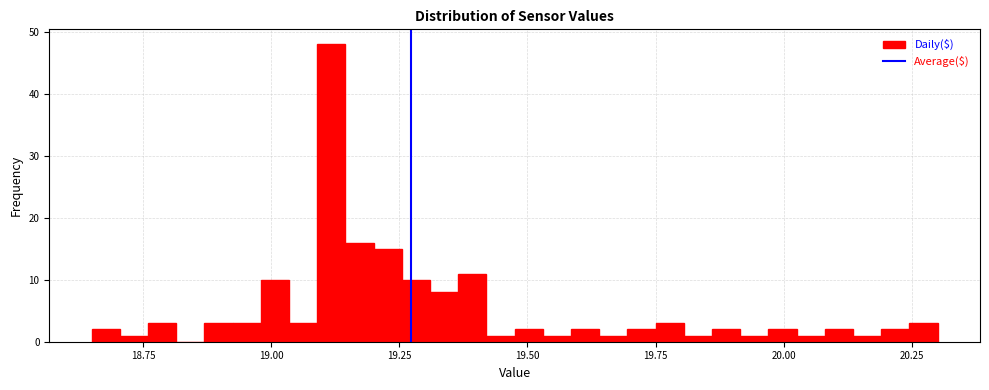

Read against the x-axis, roughly where is the centre of the tallest bar?

19.10